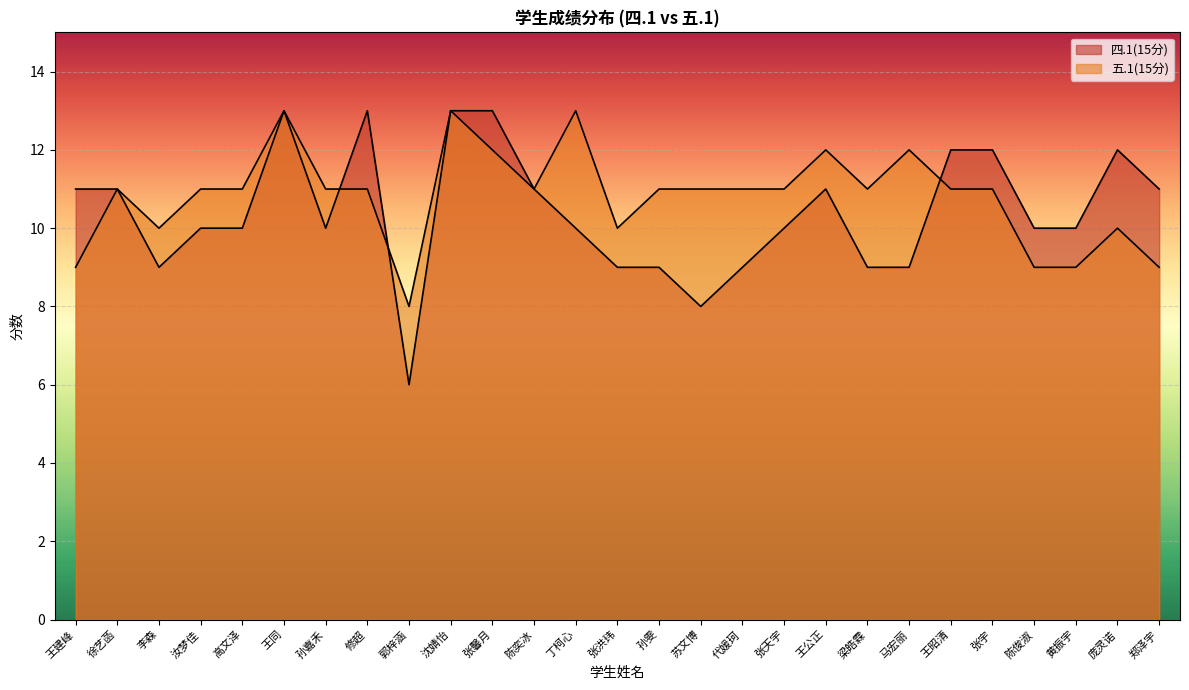

Rank the categories by 四.1(15分) value from lowest to highest.

郭梓涵, 苏文博, 李森, 张洪玮, 孙雯, 代媛珂, 梁皓霖, 马宏丽, 汝梦佳, 高文泽, 孙嘉禾, 丁柯心, 张天宇, 陈俊淑, 黄振宇, 王建峰, 徐艺菡, 陈奕冰, 王公正, 郑泽宇, 王昭清, 张宇, 庞灵诺, 王同, 修超, 沈婧怡, 张馨月